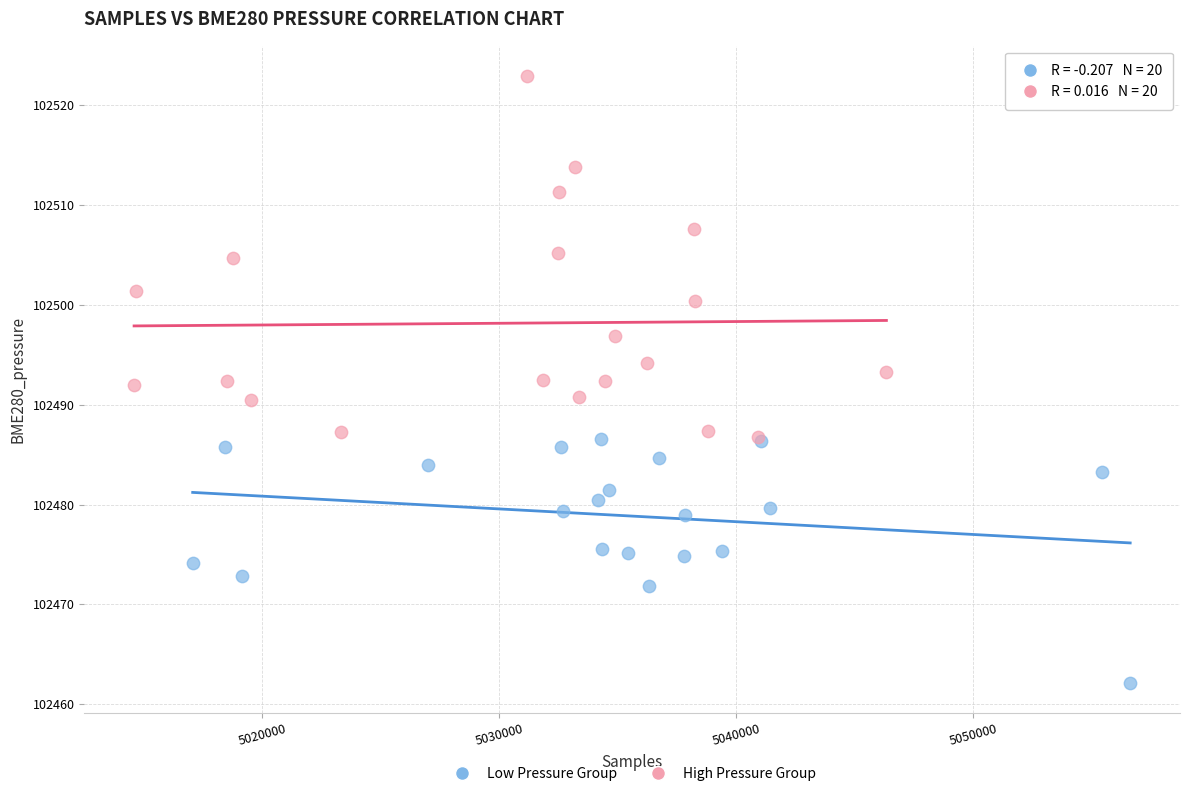

Which series contains the highest Y value?

High Pressure Group